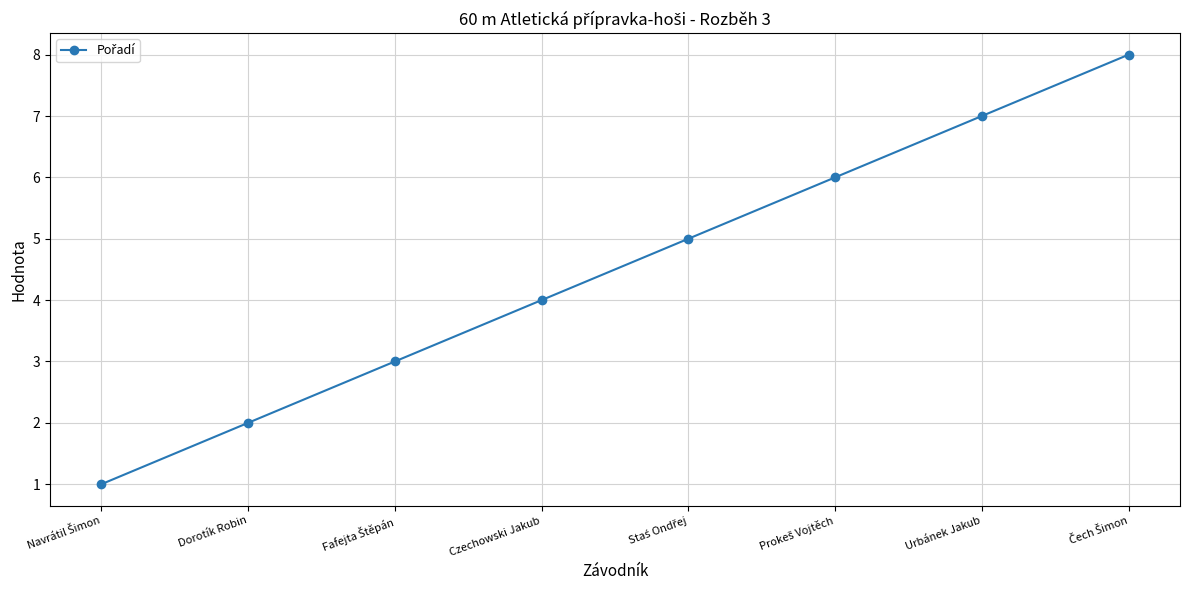

The chart shows a value of 5 at Czechowski Jakub. True or false?

False